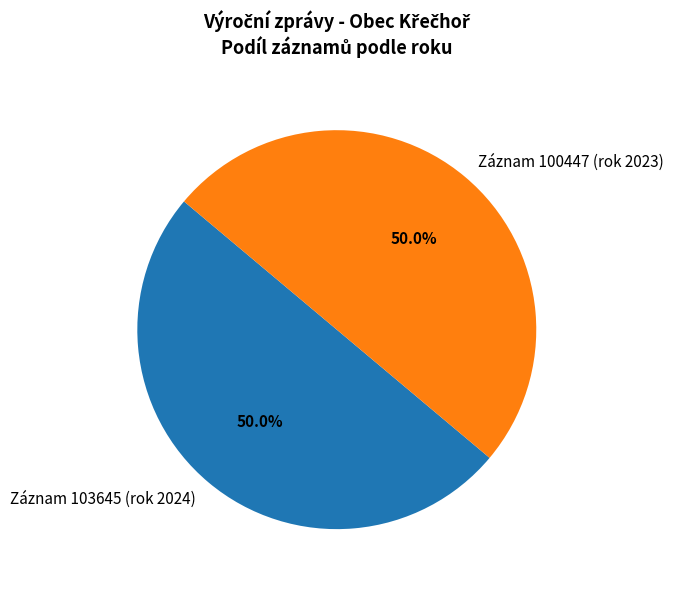

How much of the chart is everything except Záznam 100447 (rok 2023)?

50.0%